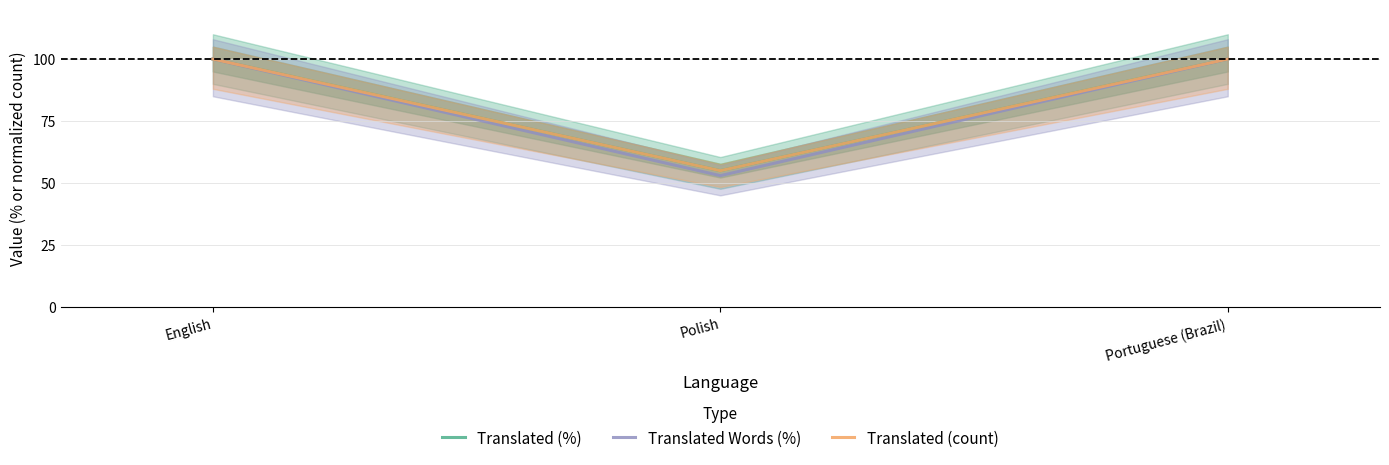

What is the value of the Translated (%) point at the 1st from the left?

100.0